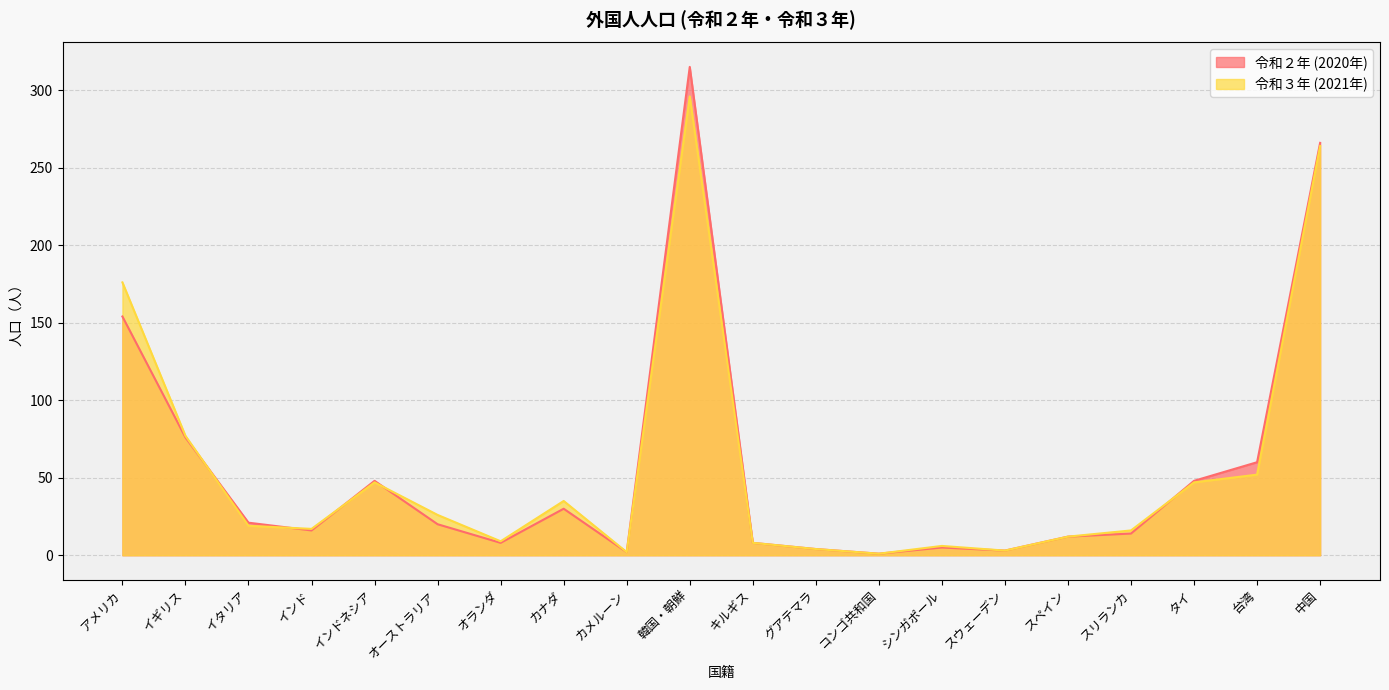

Rank the categories by 令和２年 (2020年) value from highest to lowest.

韓国・朝鮮, 中国, アメリカ, イギリス, 台湾, インドネシア, タイ, カナダ, イタリア, オーストラリア, インド, スリランカ, スペイン, オランダ, キルギス, シンガポール, グアテマラ, スウェーデン, カメルーン, コンゴ共和国